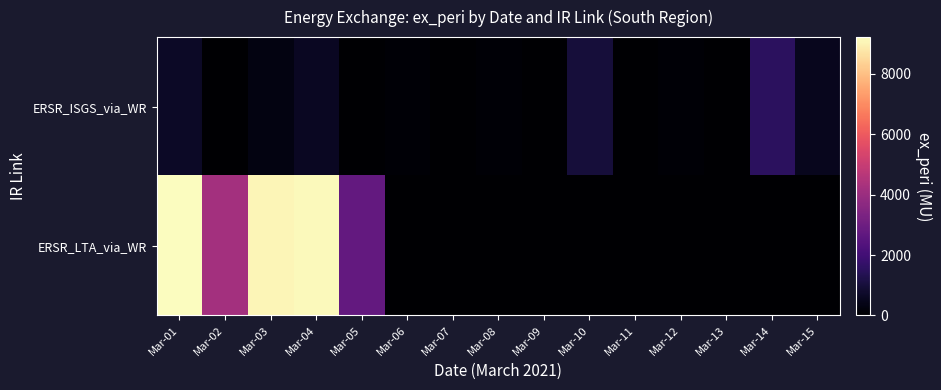

How many categories are shown in the chart?

15